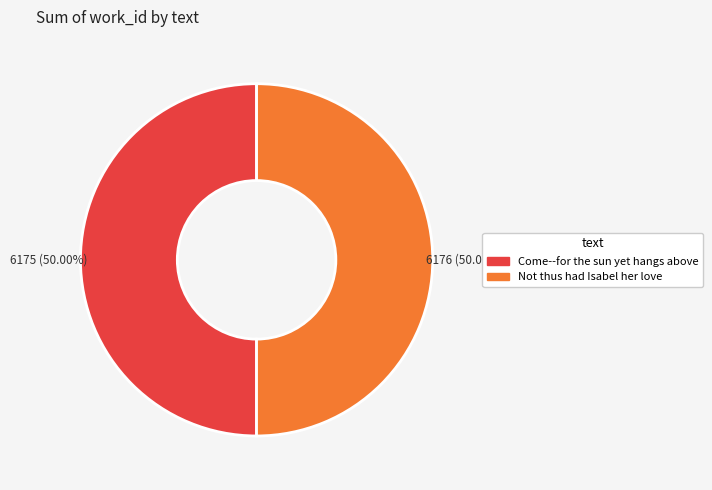

Count the number of slices in the pie.

2